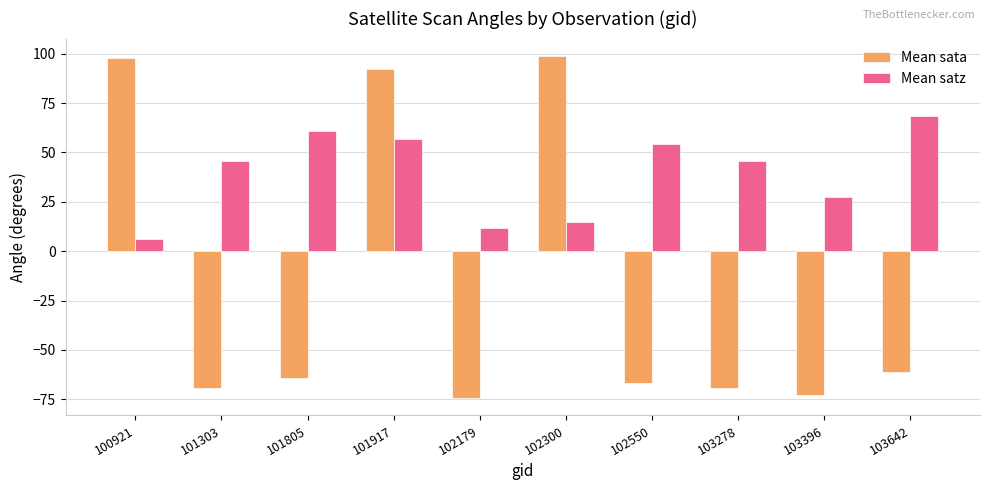

What are all the series names shown in the legend?

Mean sata, Mean satz